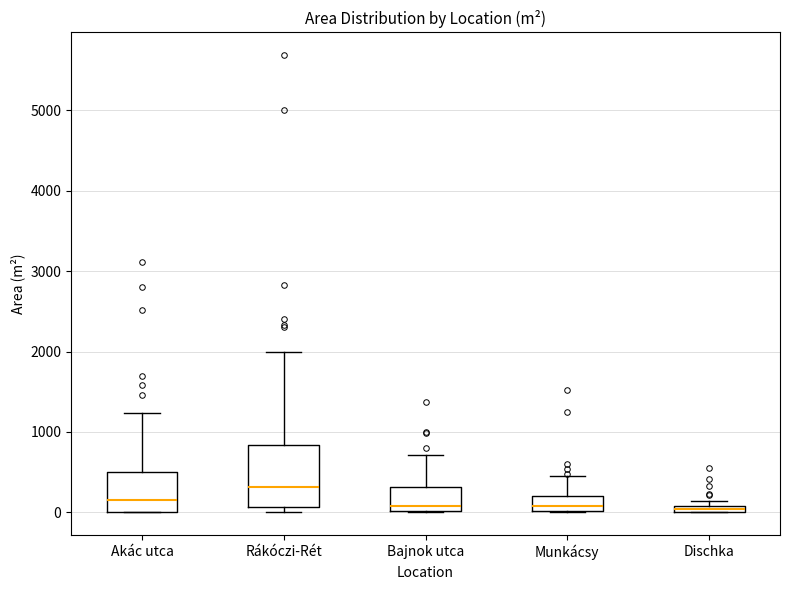

Comparing the boxes themselves (not the whiskers), which one is the tallest?

Rákóczi-Rét